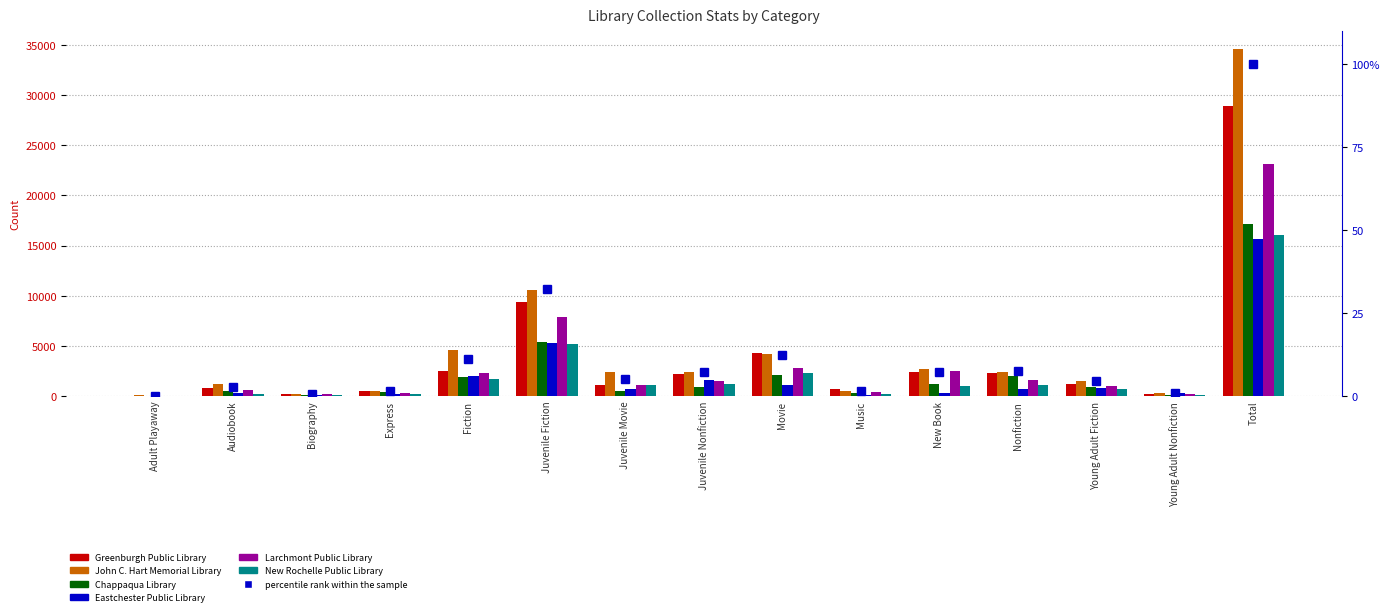

The value of Chappaqua Library at Biography is 209. True or false?

False